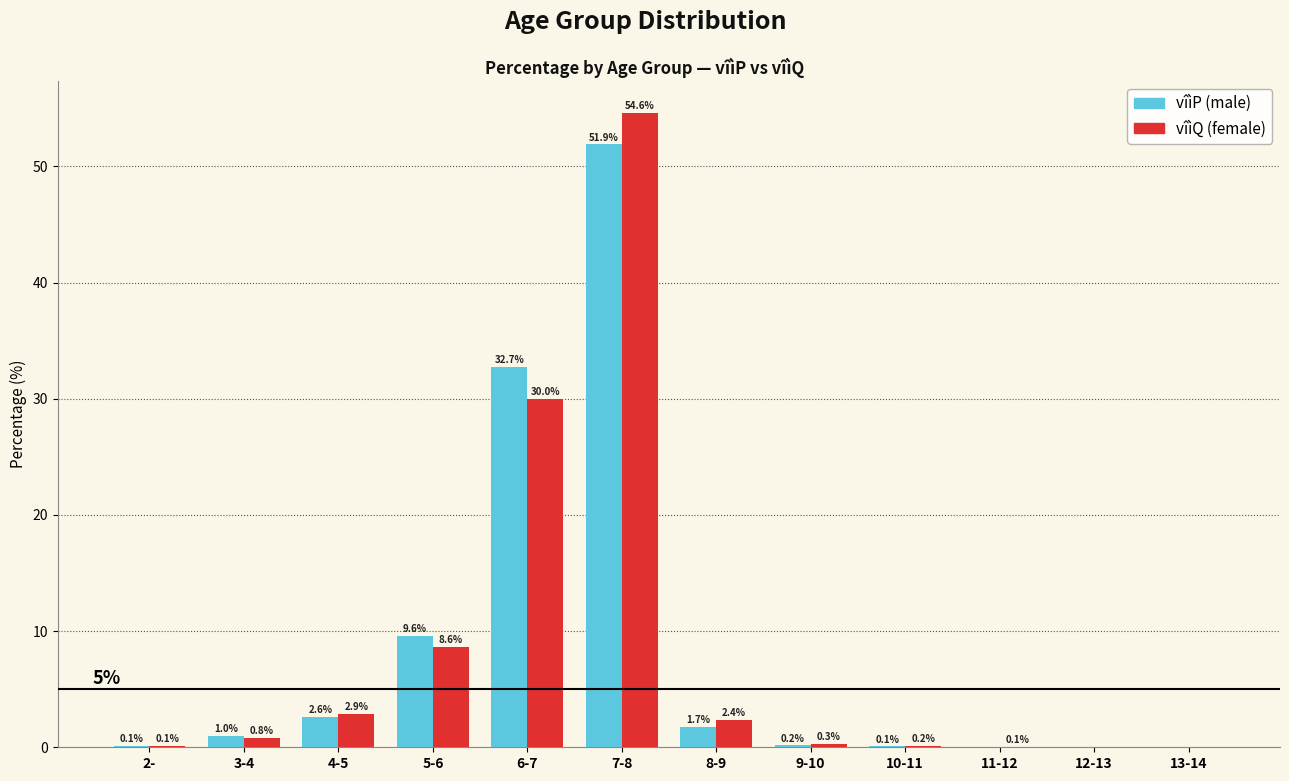

What is the greatest value displayed?

54.6